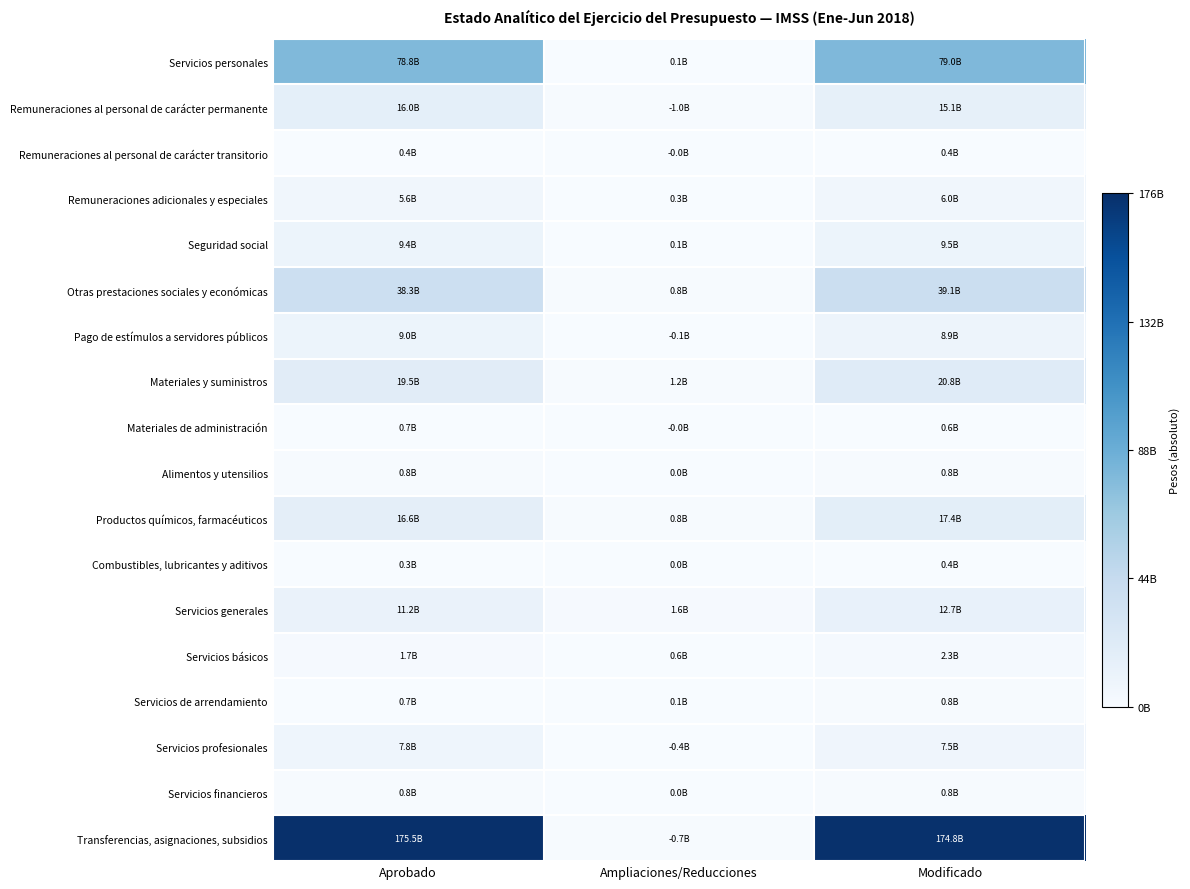

Which series has the largest total across all categories?

Transferencias, asignaciones, subsidios